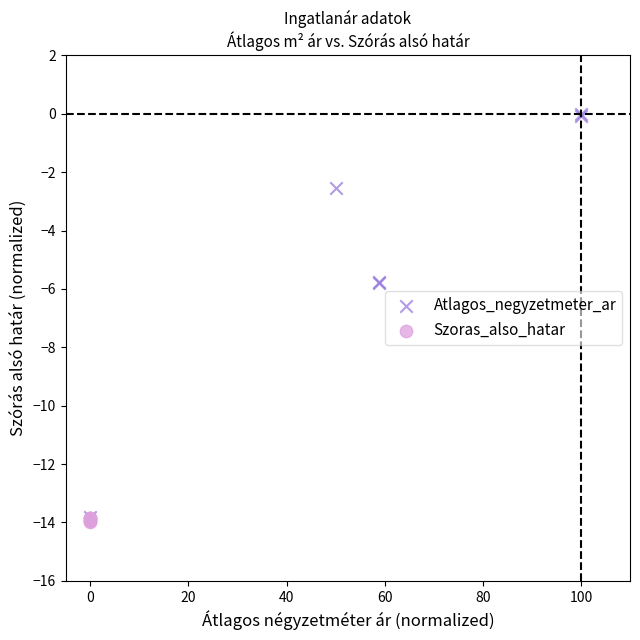

Which series has the largest Y range (max minus min)?

Atlagos_negyzetmeter_ar